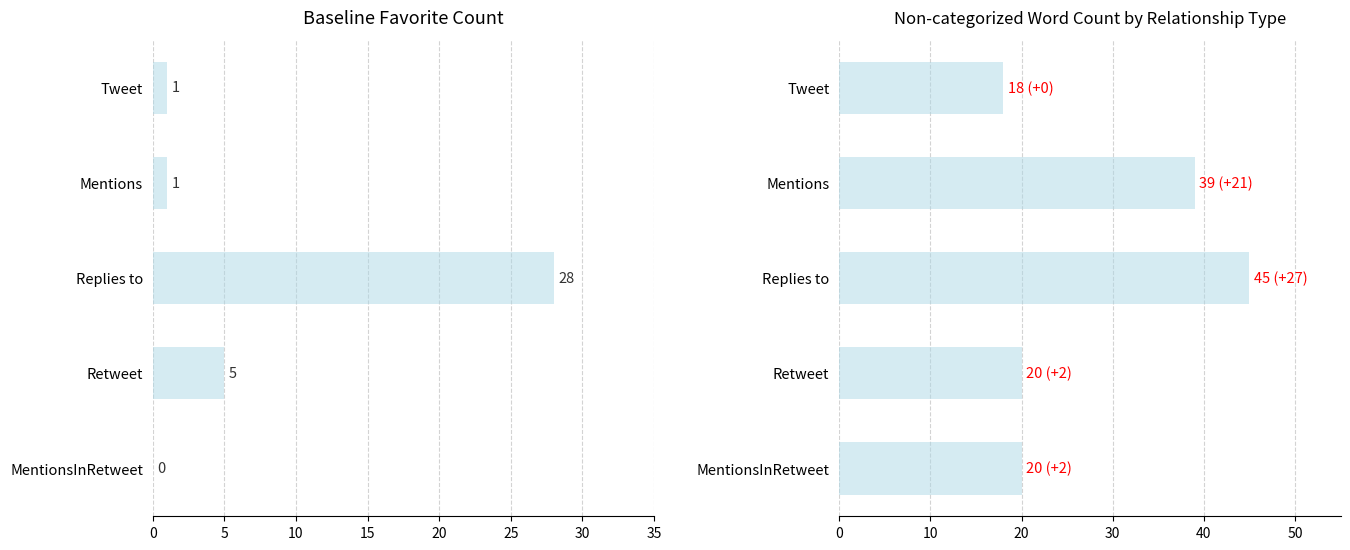

Between Retweet and MentionsInRetweet, which series saw the biggest shift?

Favorite Count